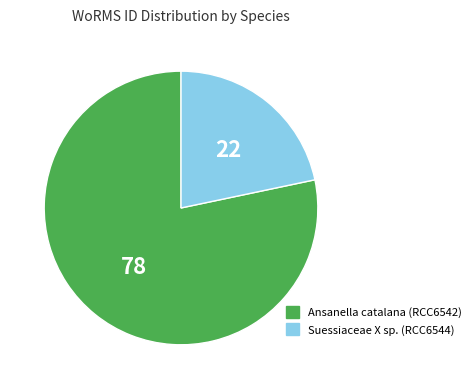

The Suessiaceae X sp. (RCC6544) slice represents 22% of the pie. True or false?

True